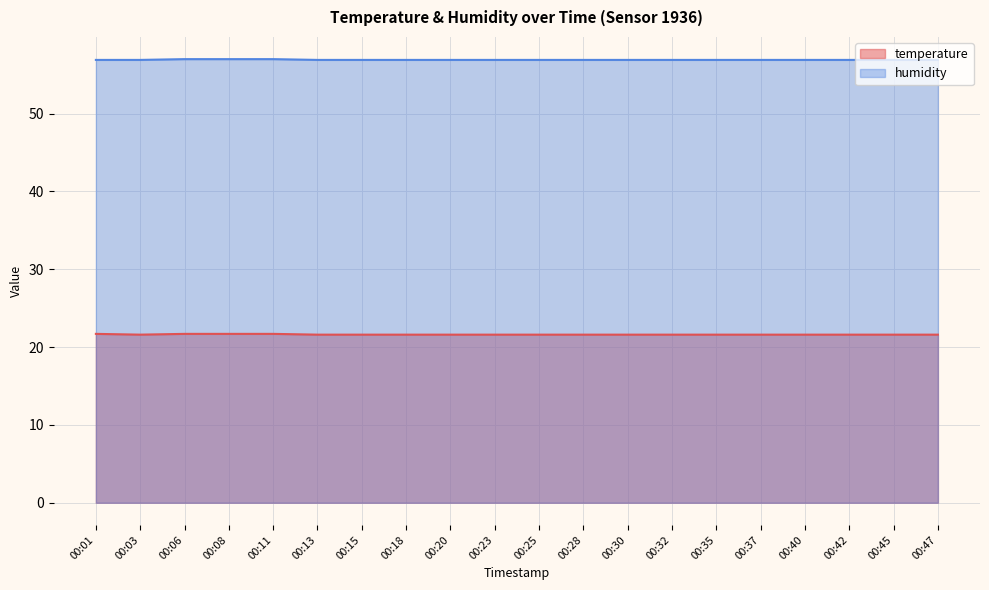

Which series has the largest total across all categories?

humidity